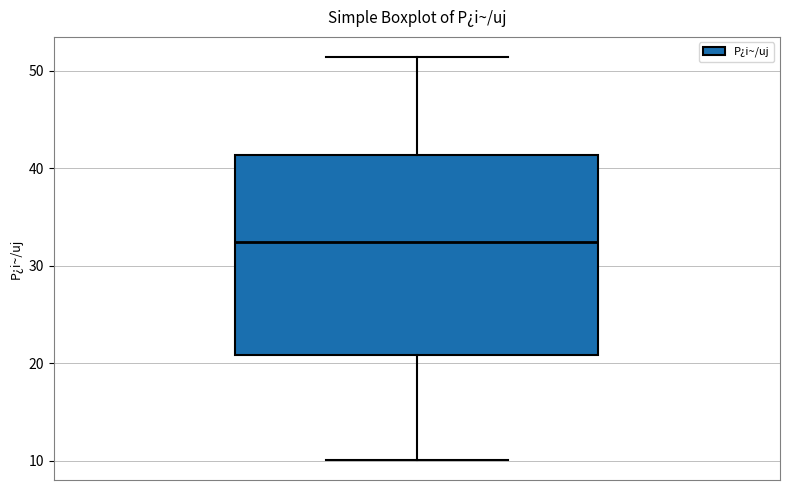

Where does the lower whisker of the box end on the y-axis? The values are not printed on the chart, so give them approximately, as read against the axis.

10